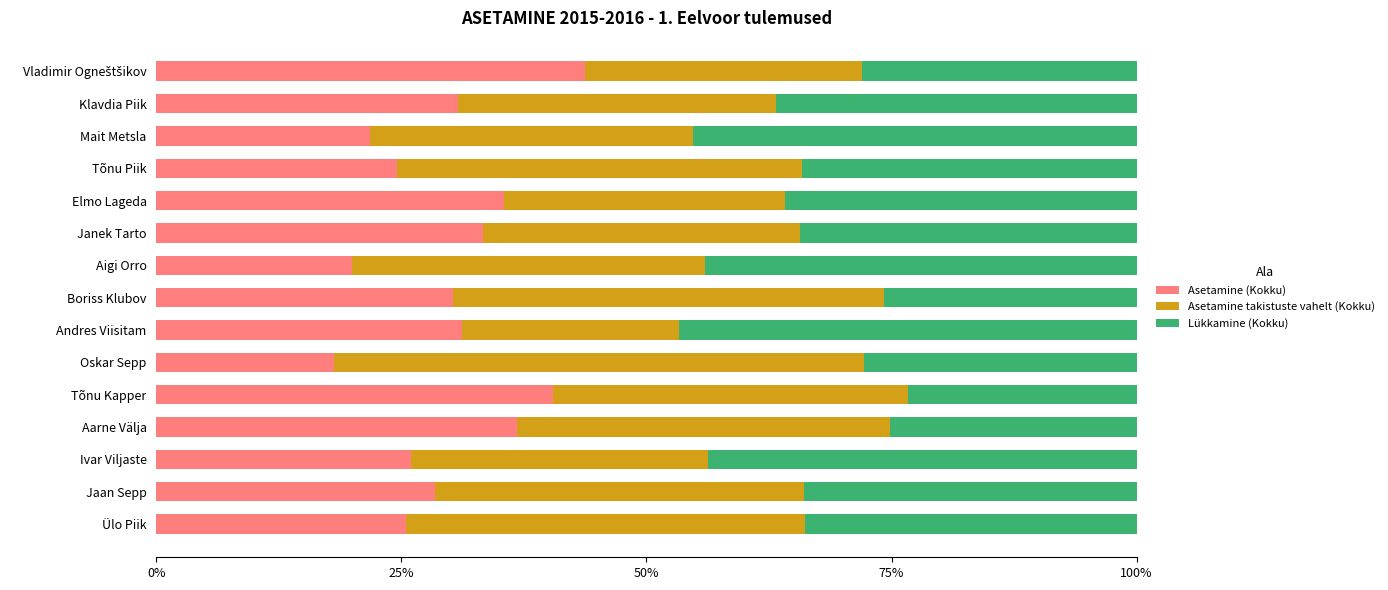

What is the minimum value for Asetamine (Kokku)?

18.2